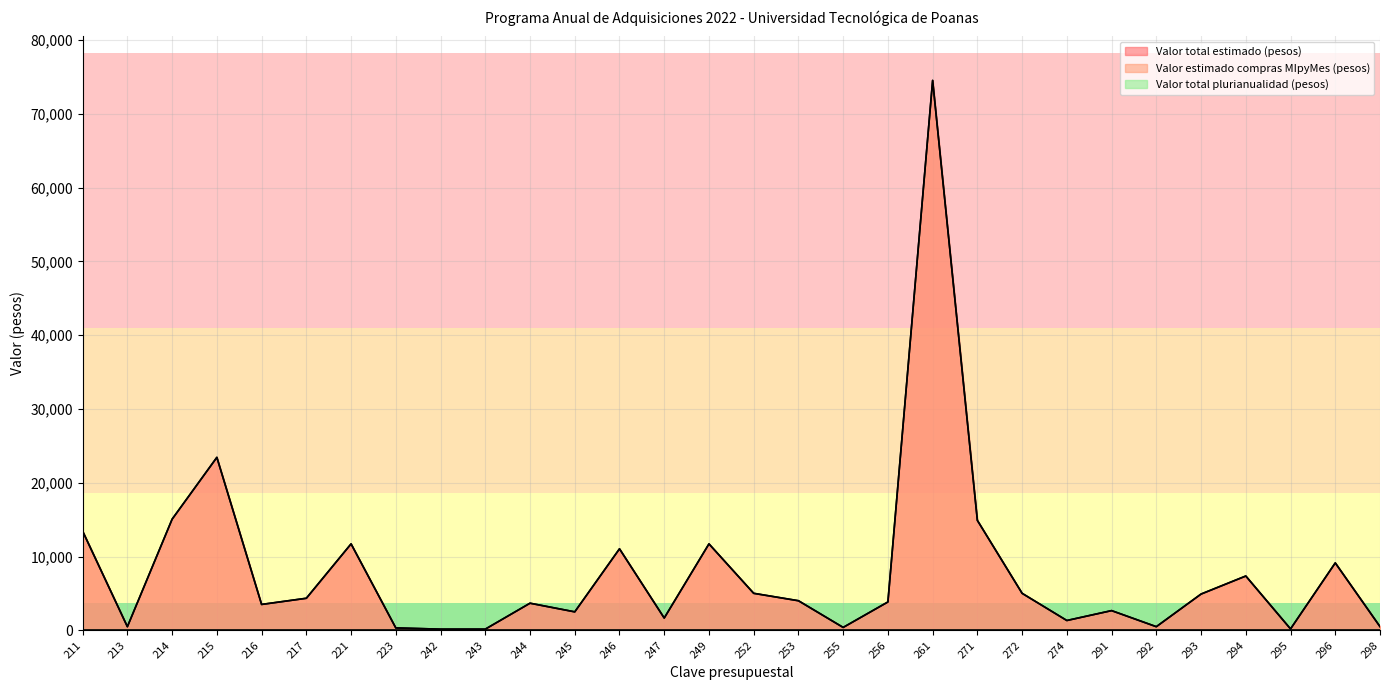

At which label does Valor total estimado (pesos) first exceed 4020?

211